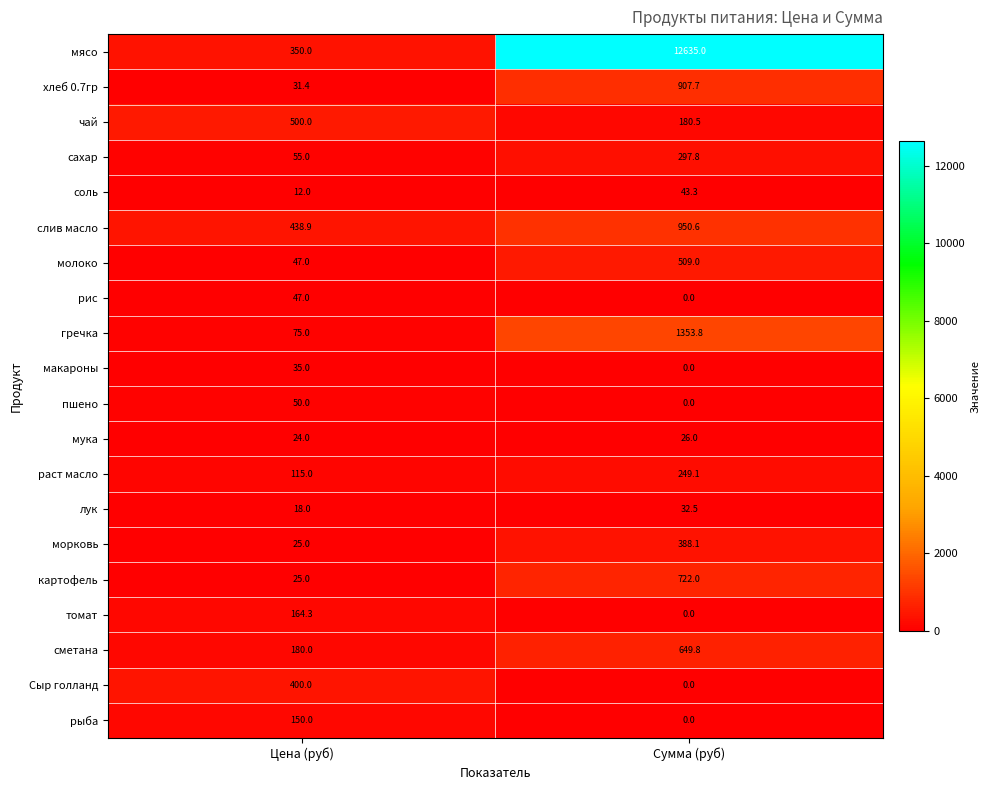

The Сыр голланд series shows 400.0 at Цена (руб). True or false?

True